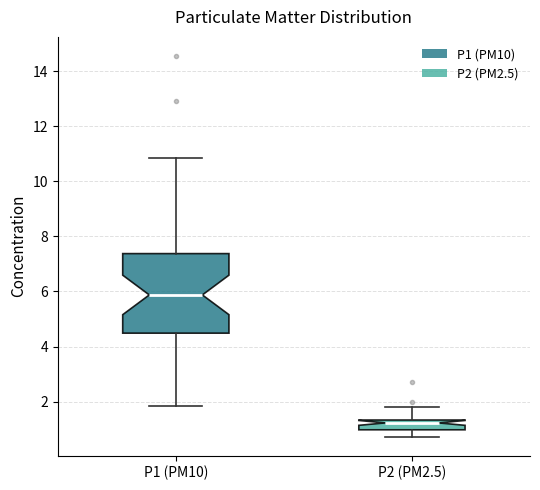

Where does the median line of the box for P1 (PM10) sit on the y-axis? The values are not printed on the chart, so give them approximately, as read against the axis.

5.8